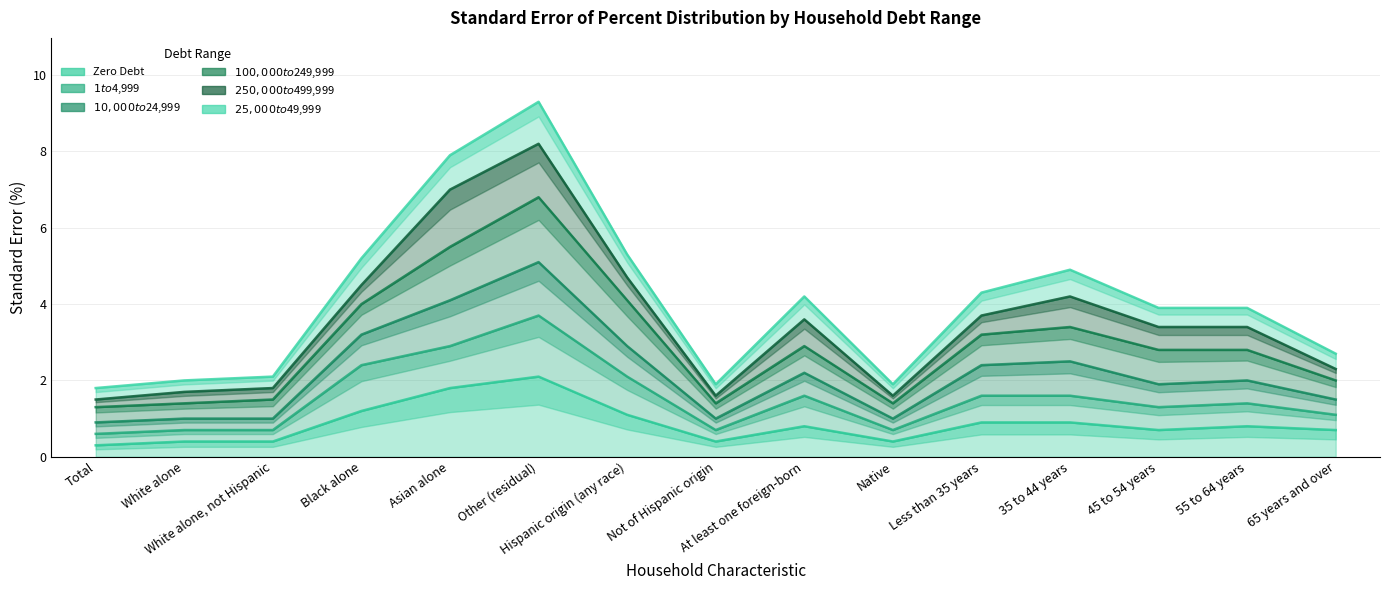

What is the smallest value displayed?

0.3